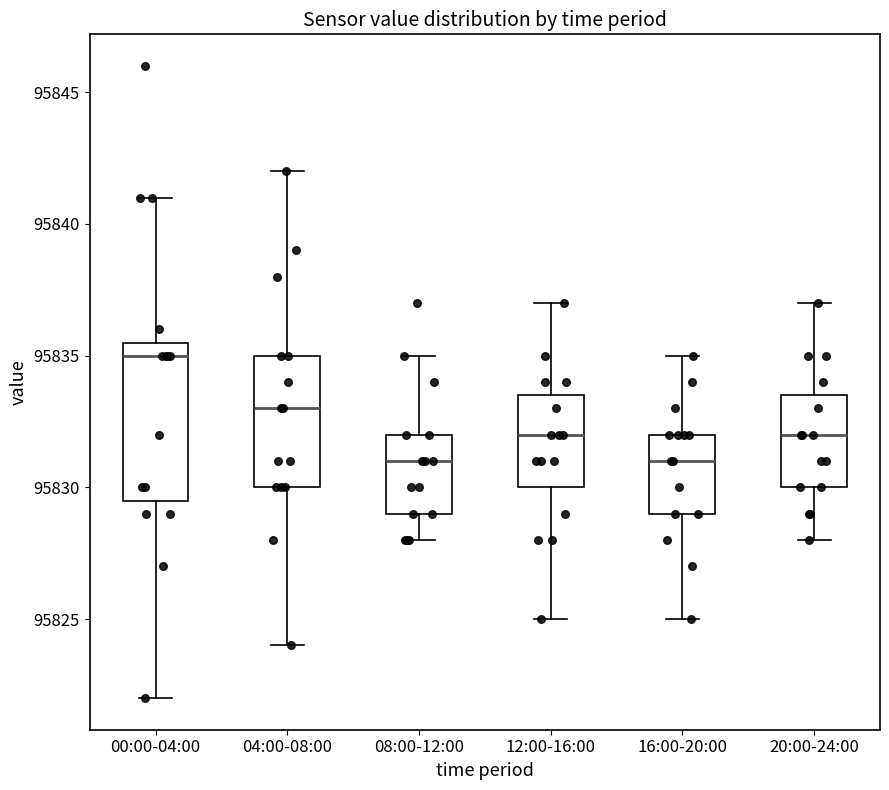

Which box is the tallest, from its lower edge to its upper edge?

00:00-04:00